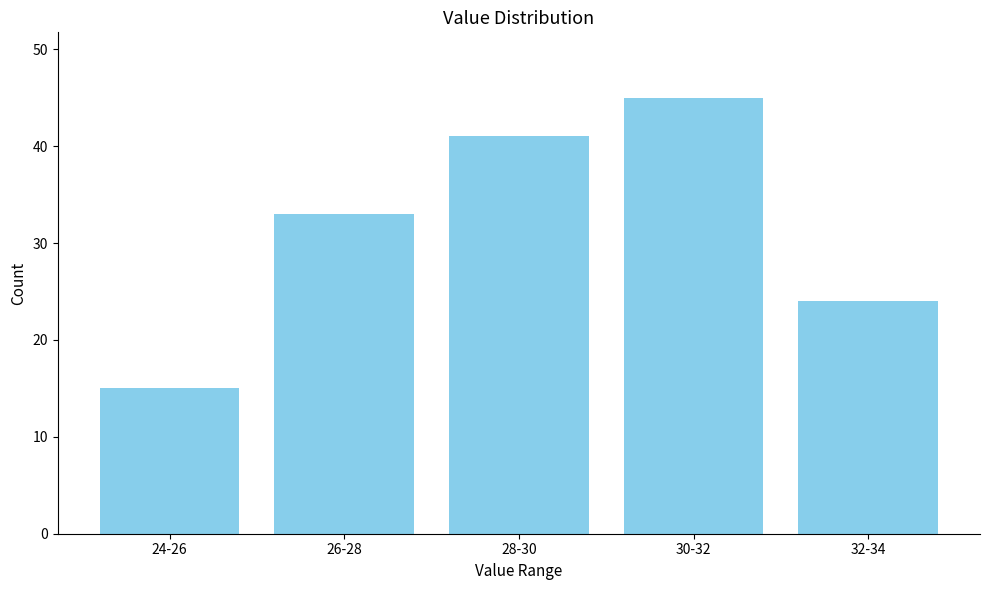

Reading left to right, list all the values displayed in this chart.

24-26=15	26-28=33	28-30=41	30-32=45	32-34=24